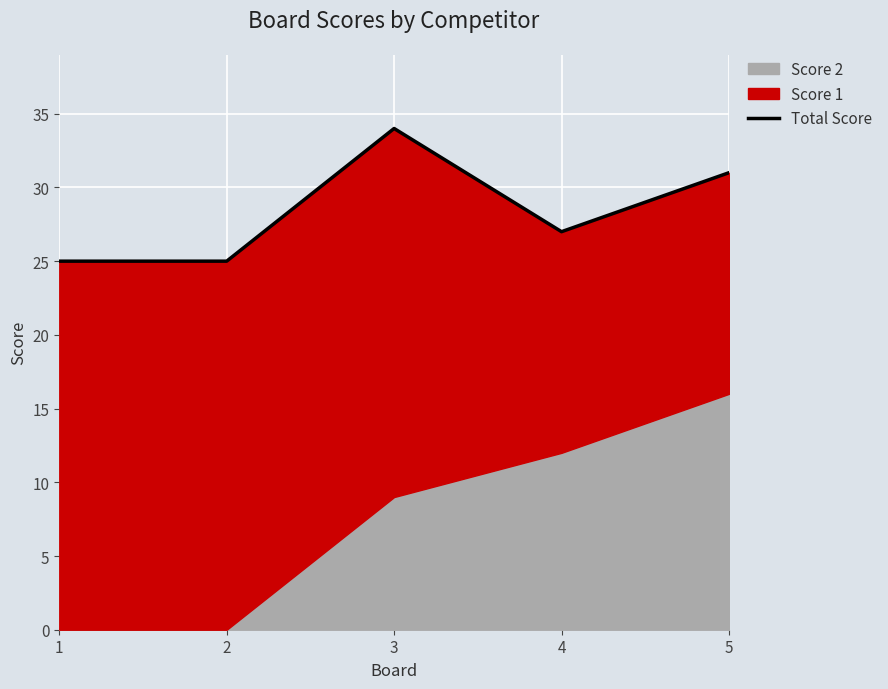

How many points are lower than both their immediate neighbors (excluding endpoints)?

1